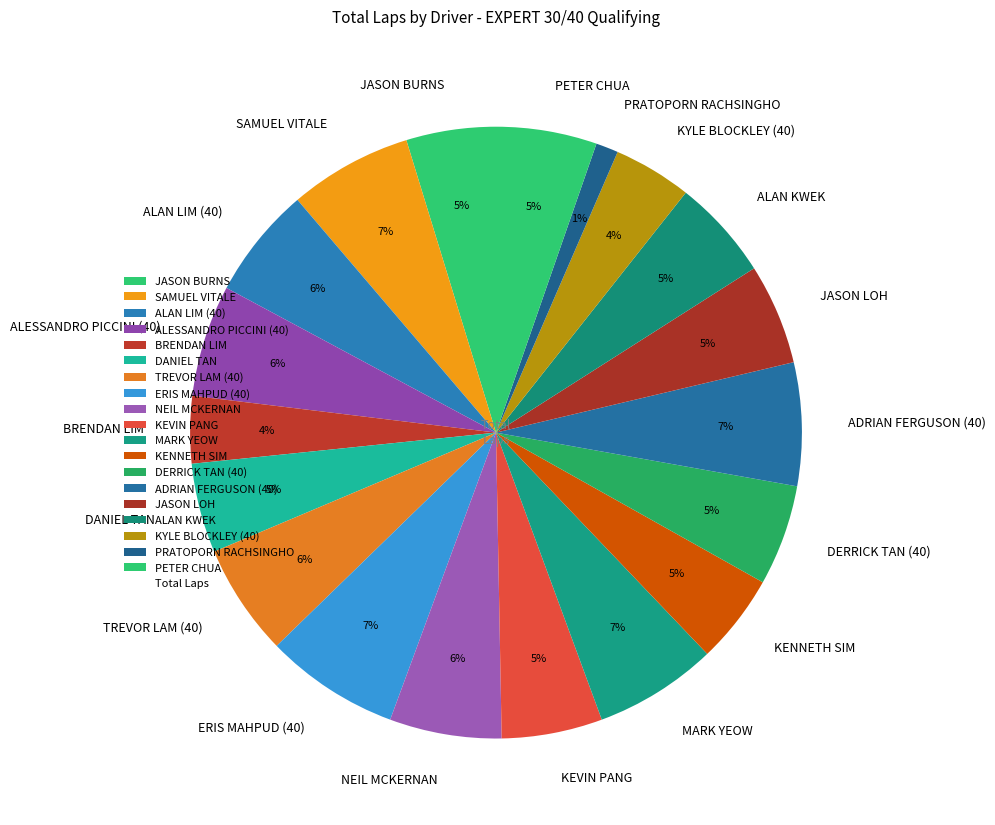

How many segments does this pie chart have?

19